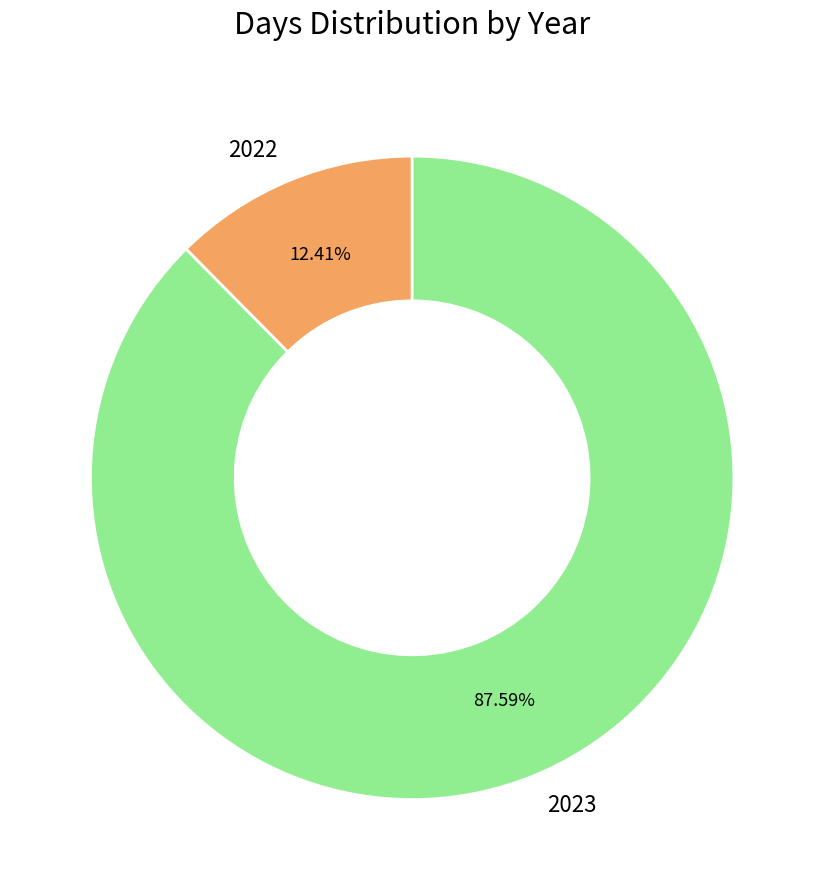

Do 2023 and 2022 together represent more than half of the pie?

Yes